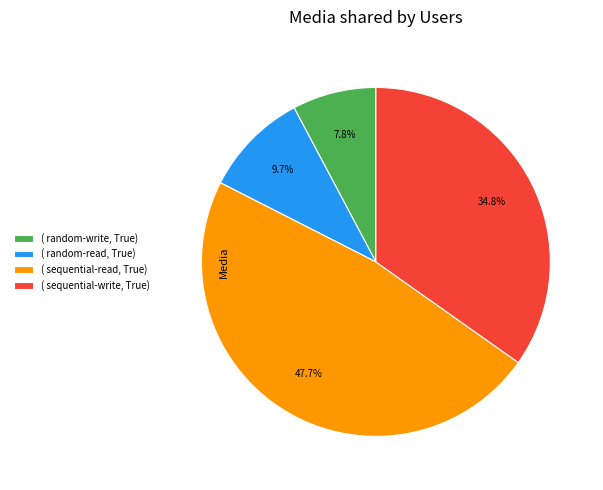

Does any single category account for the majority?

No